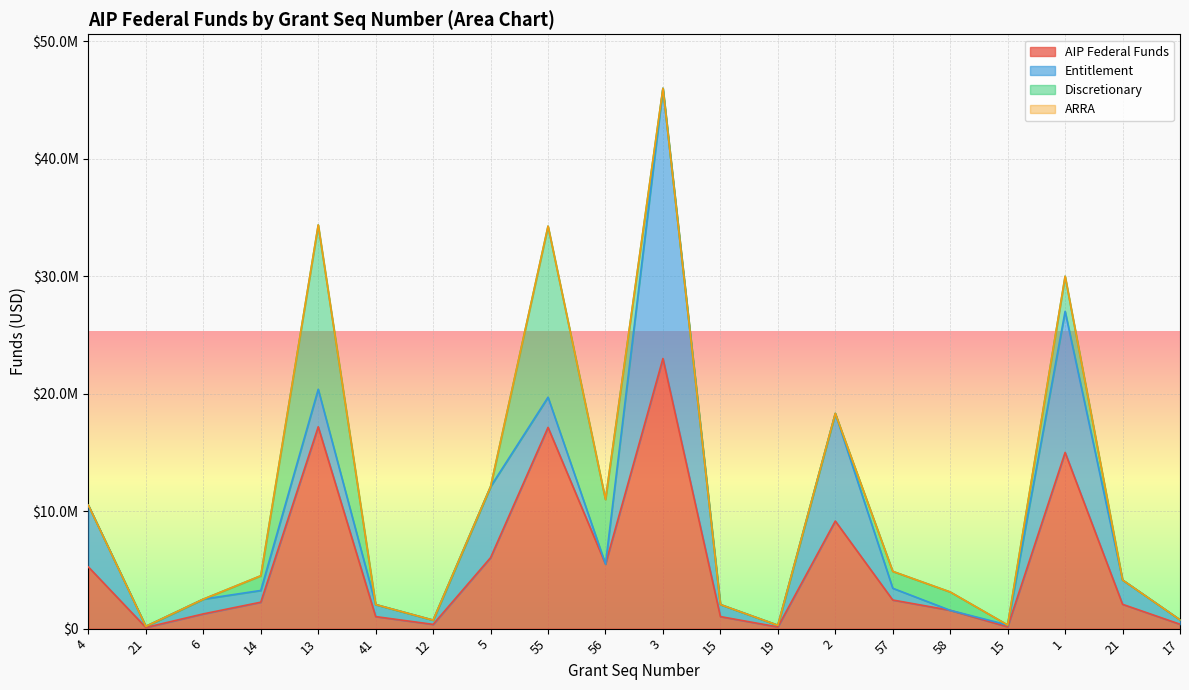

What is the difference between the AIP Federal Funds values at 14 and 55?

14883231